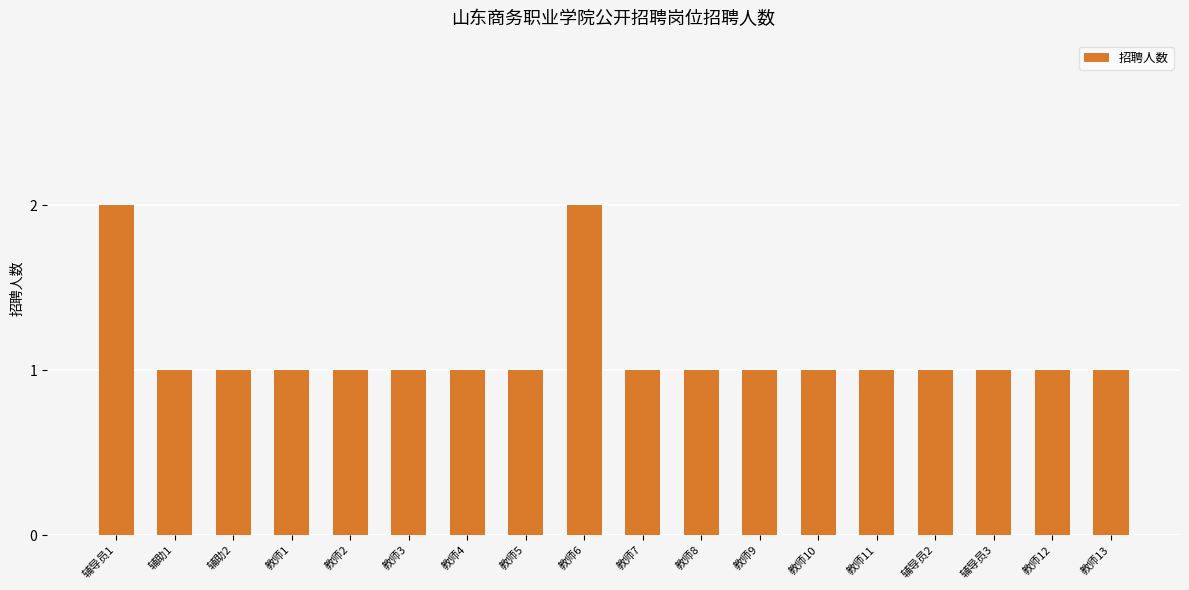

Are the bars horizontal?

No